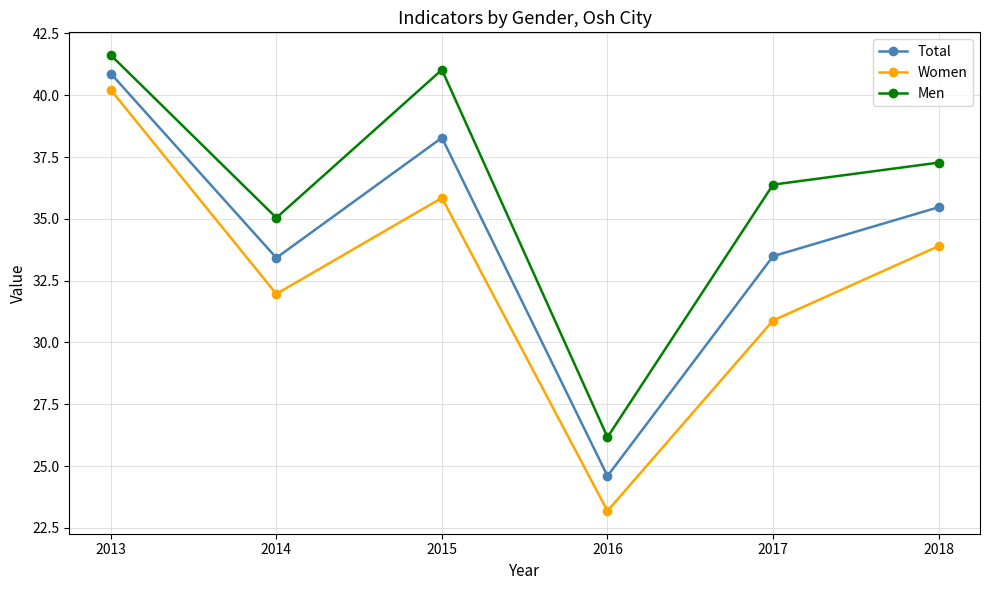

The value of Total at 2017 is 33.5. True or false?

True